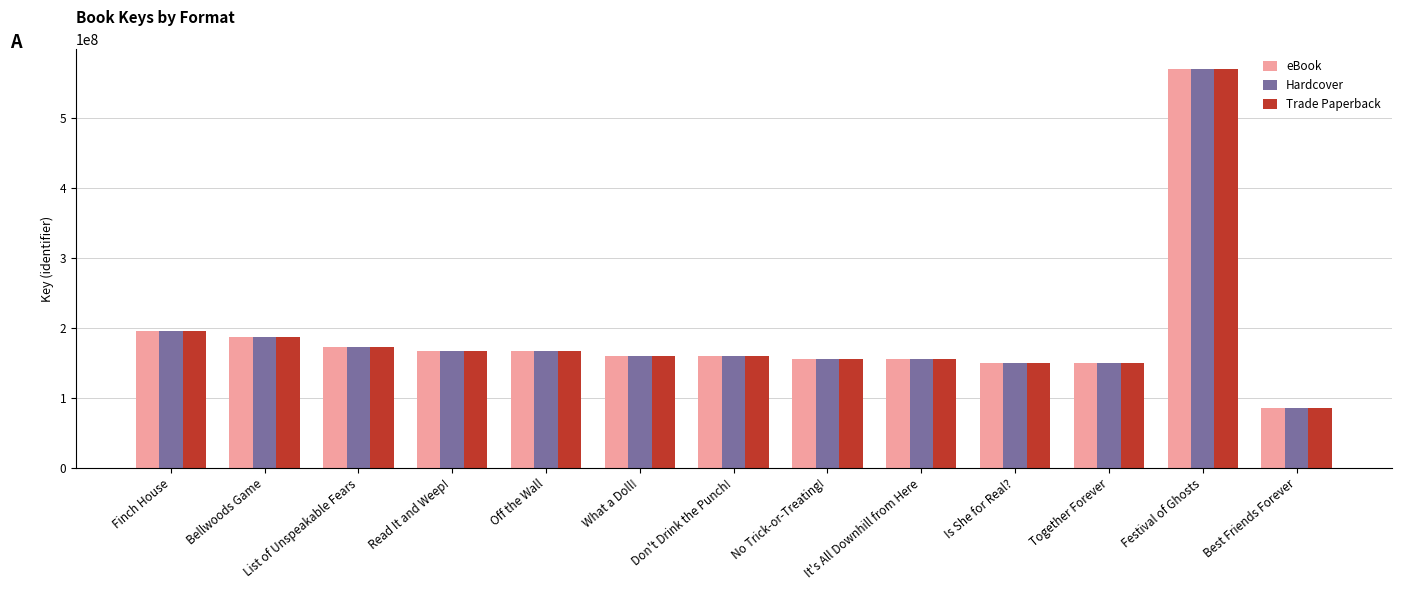

Does the chart contain any negative values?

No